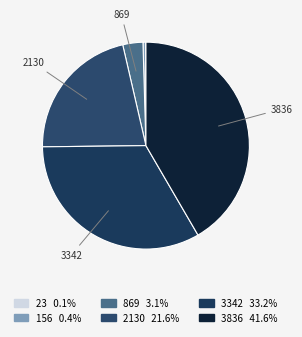

What is the ratio of the value at 2130 to the value at 869?

6.9